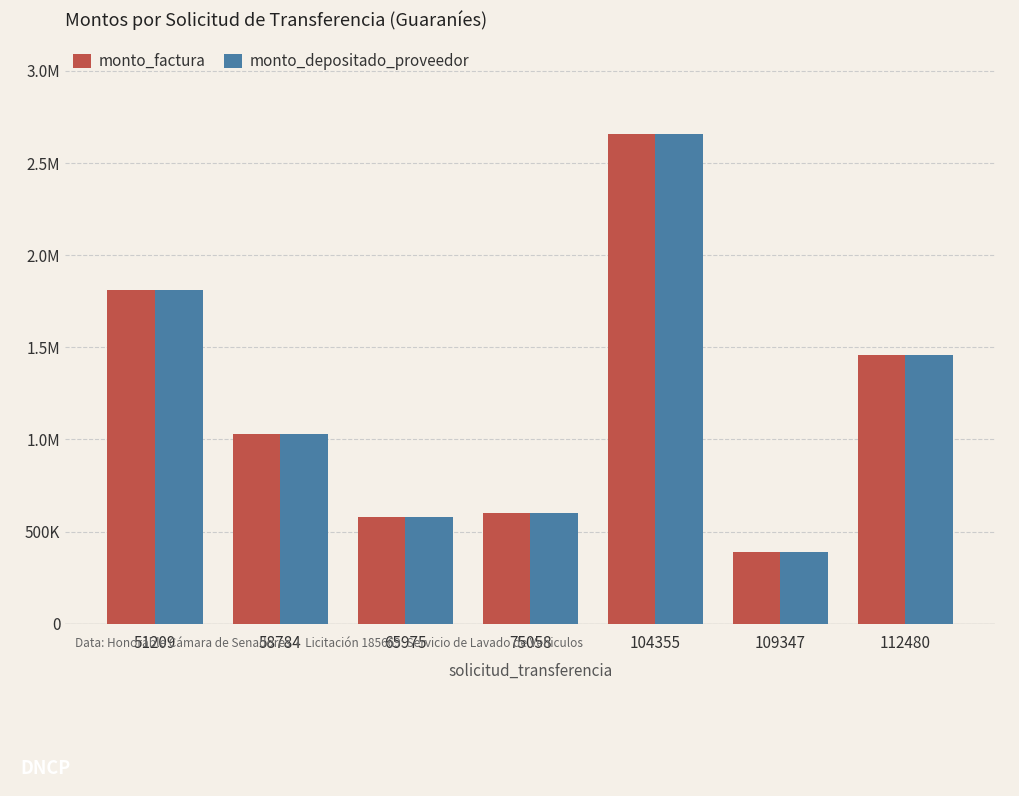

Are the bars grouped side by side (vs. stacked)?

Yes